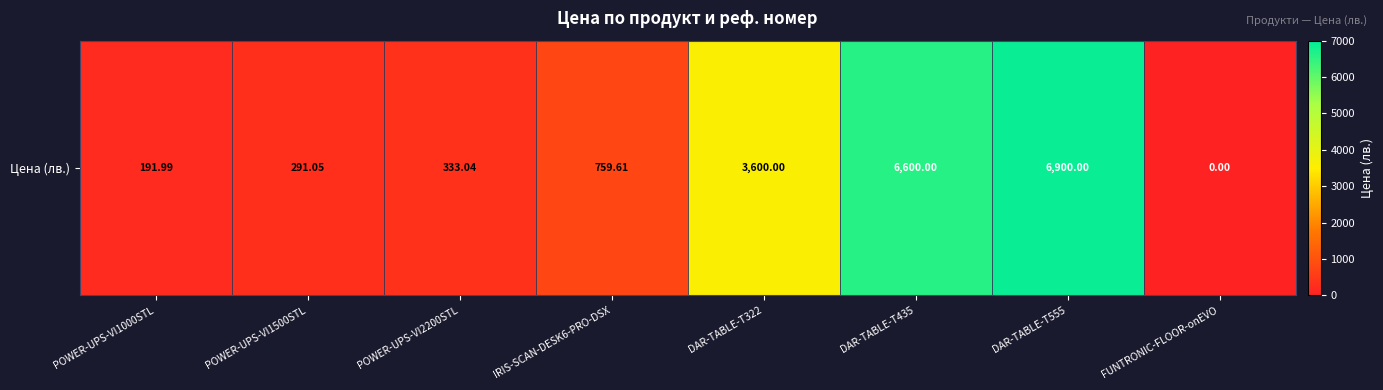

At which label is the value closest to 3450?

DAR-TABLE-T322